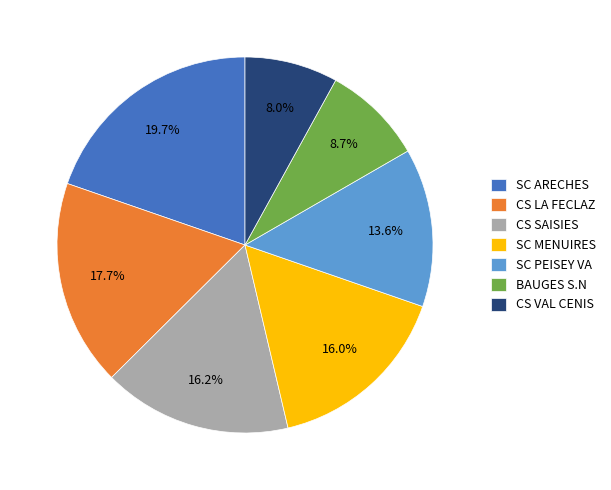

Is there a majority slice in this chart?

No